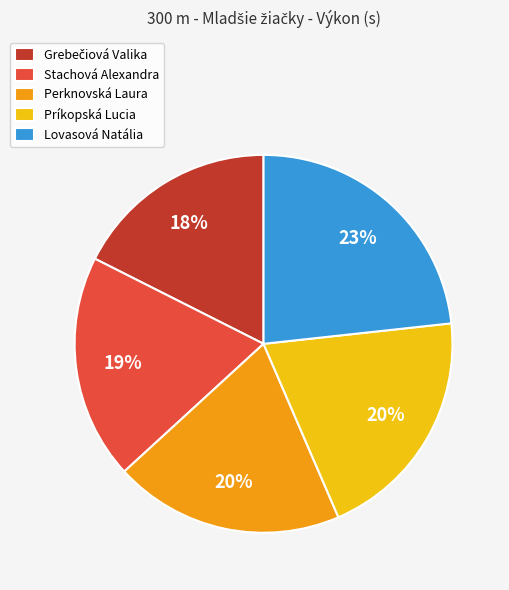

To the nearest percent, what is the average slice percentage?

20%